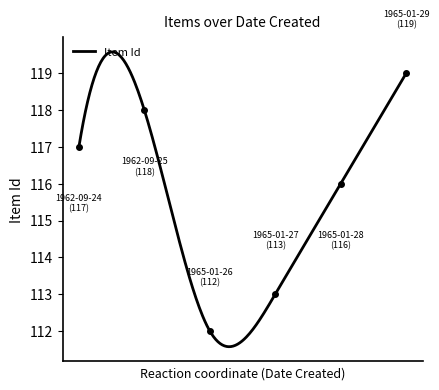

What is the minimum value shown in the chart?

111.6